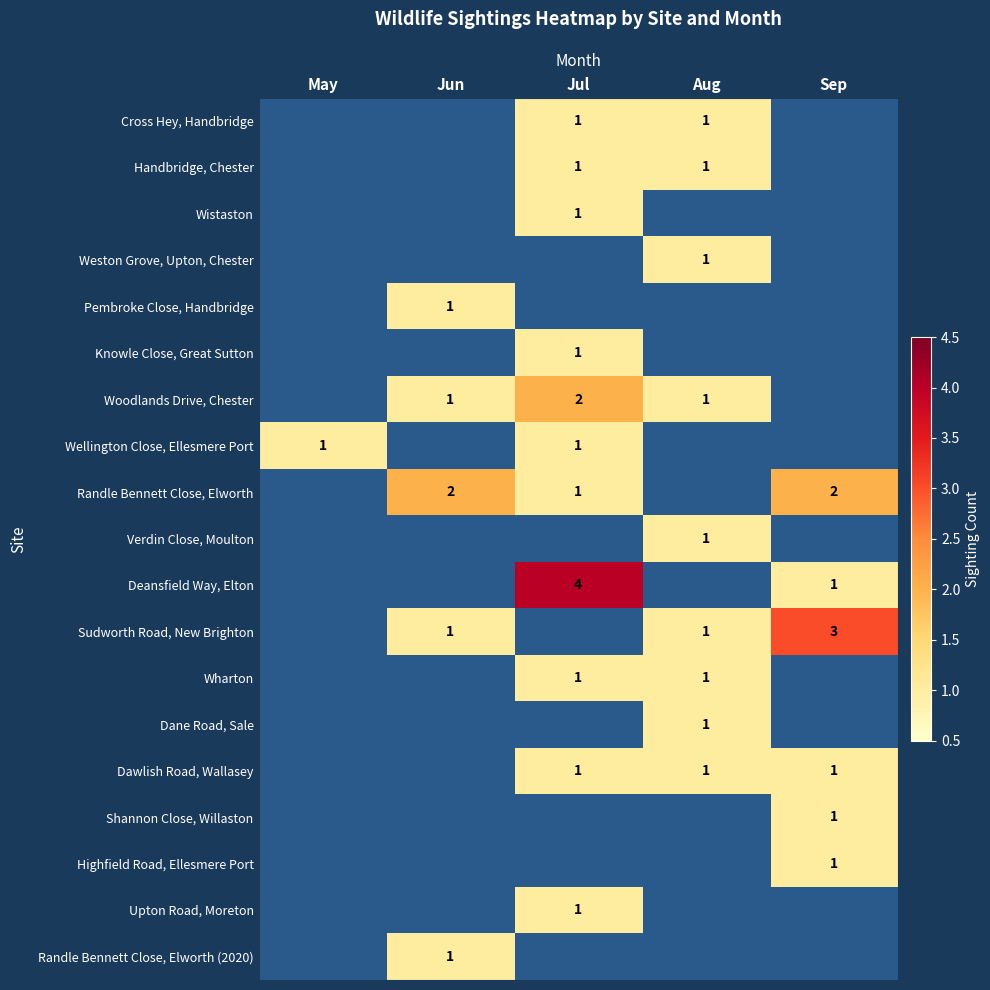

At how many categories does at least one series exceed 3?

1